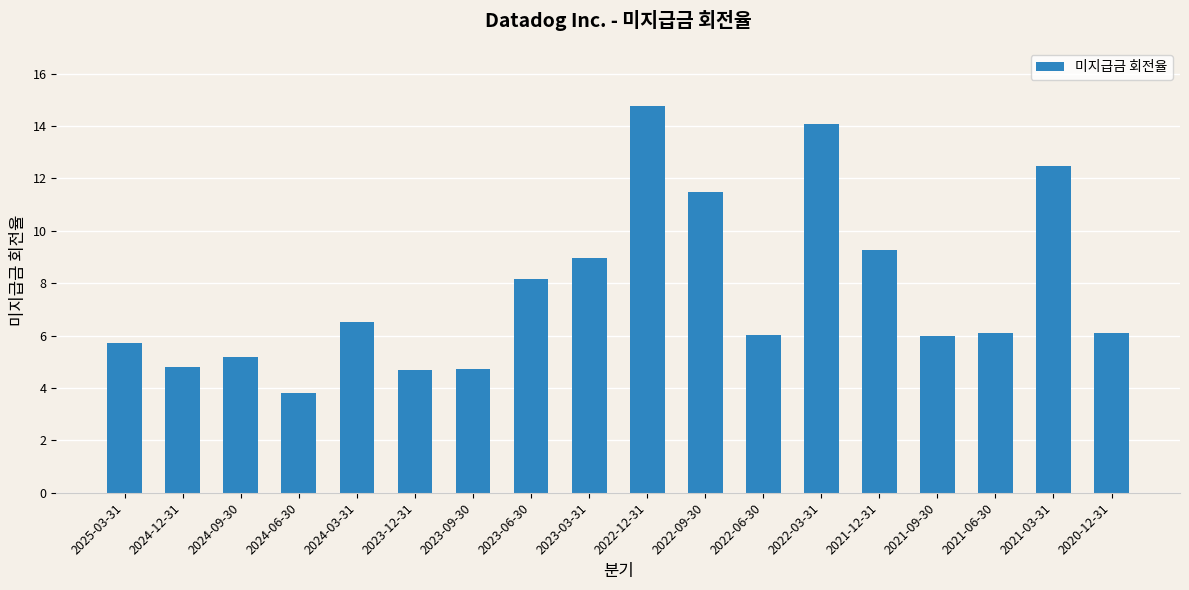

At which category does the chart reach its peak across all series?

2022-12-31